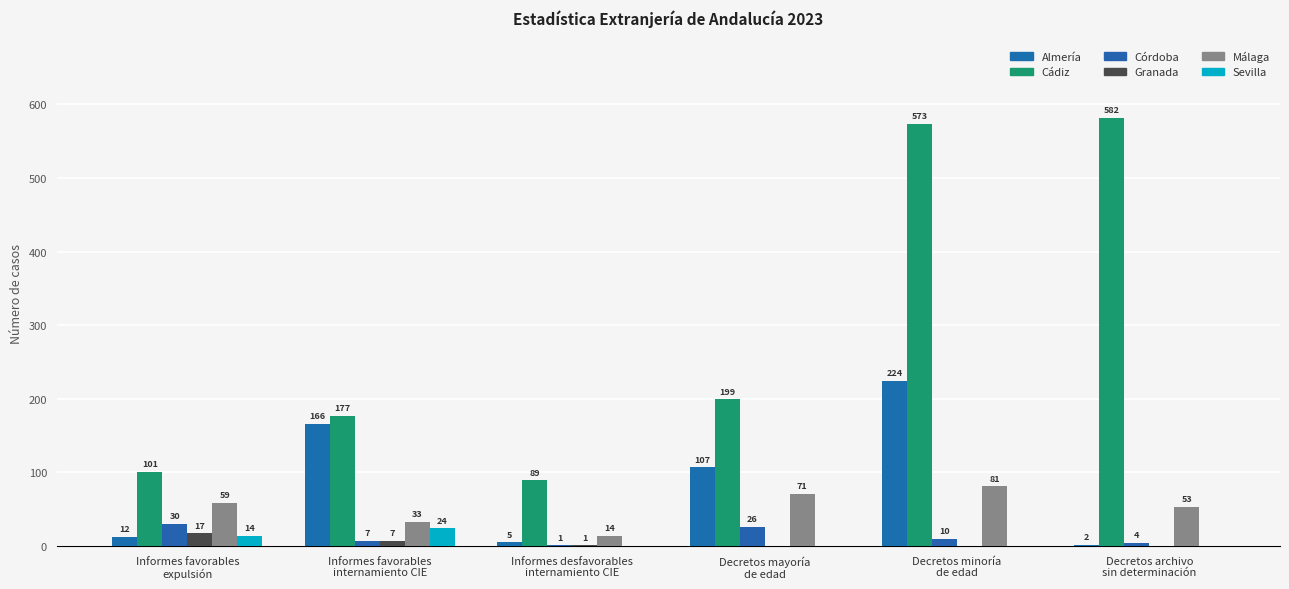

Count the number of data series in this chart.

6